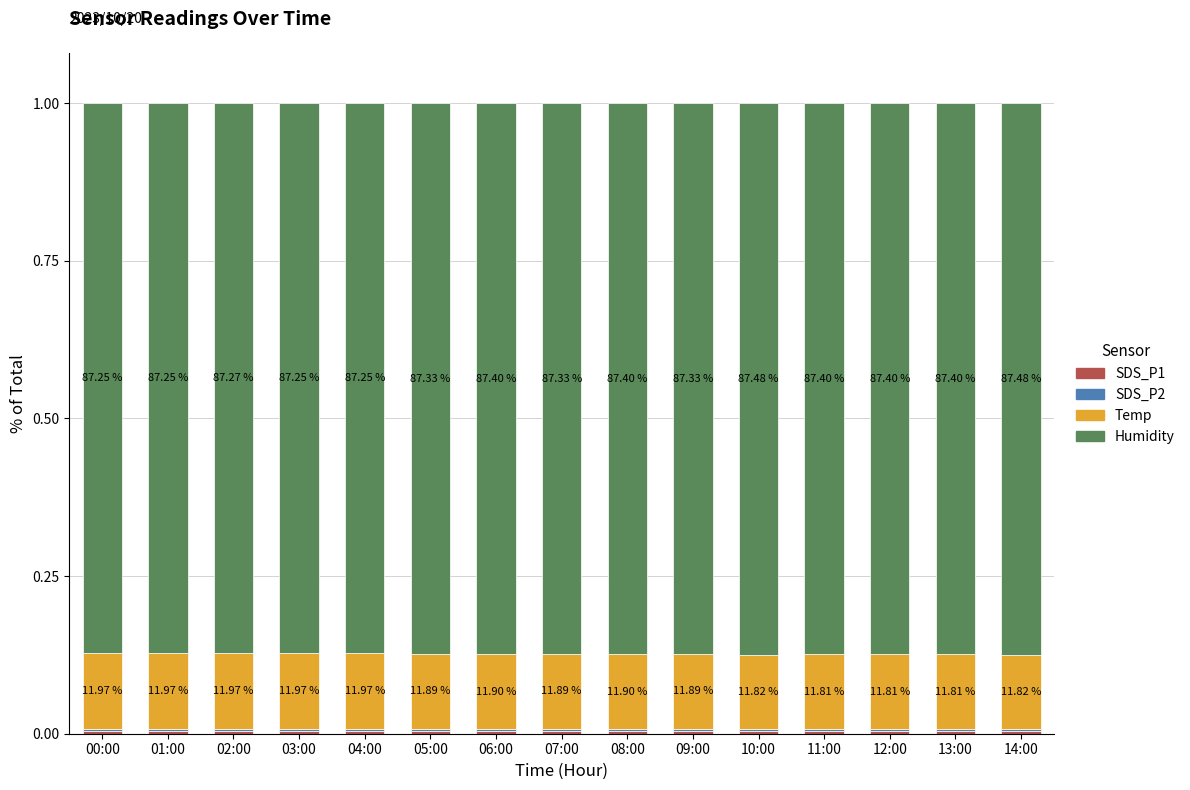

At 07:00, list the series in order from largest to smallest.

Humidity, Temp, SDS_P1, SDS_P2